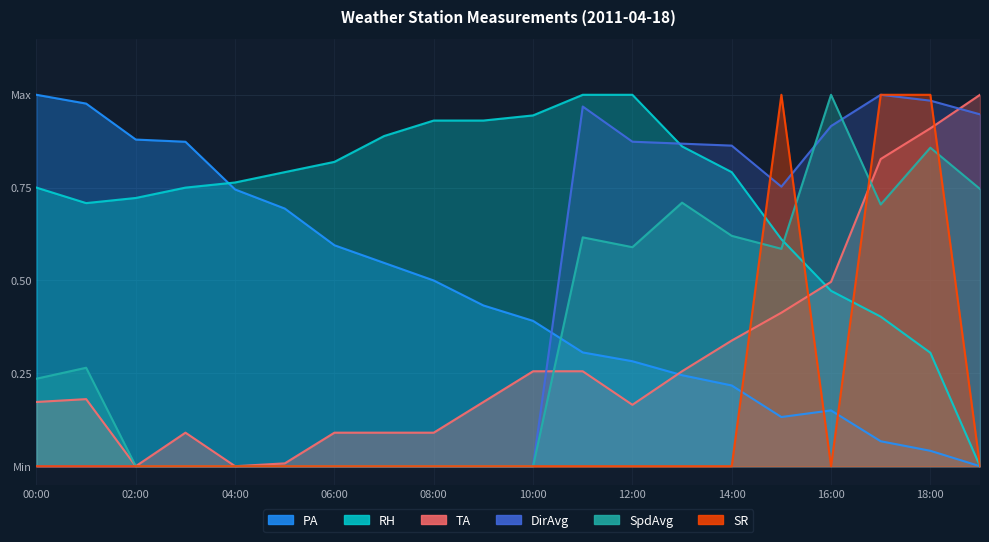

Which series has the largest range (max minus min)?

PA